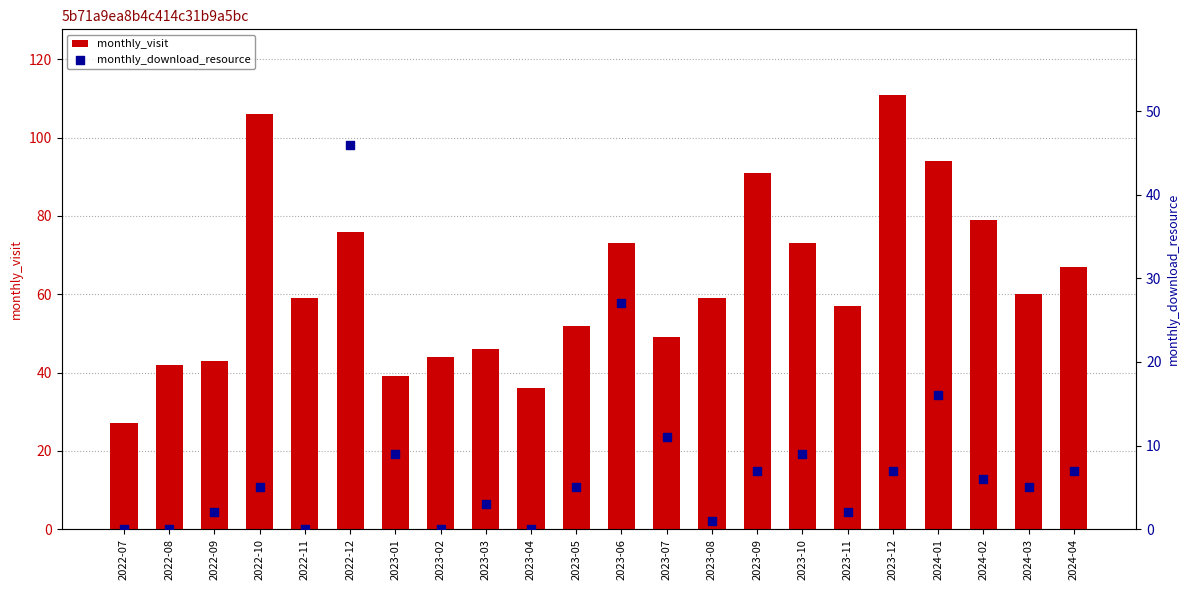

At which category is the sum across all series the highest?

2022-12